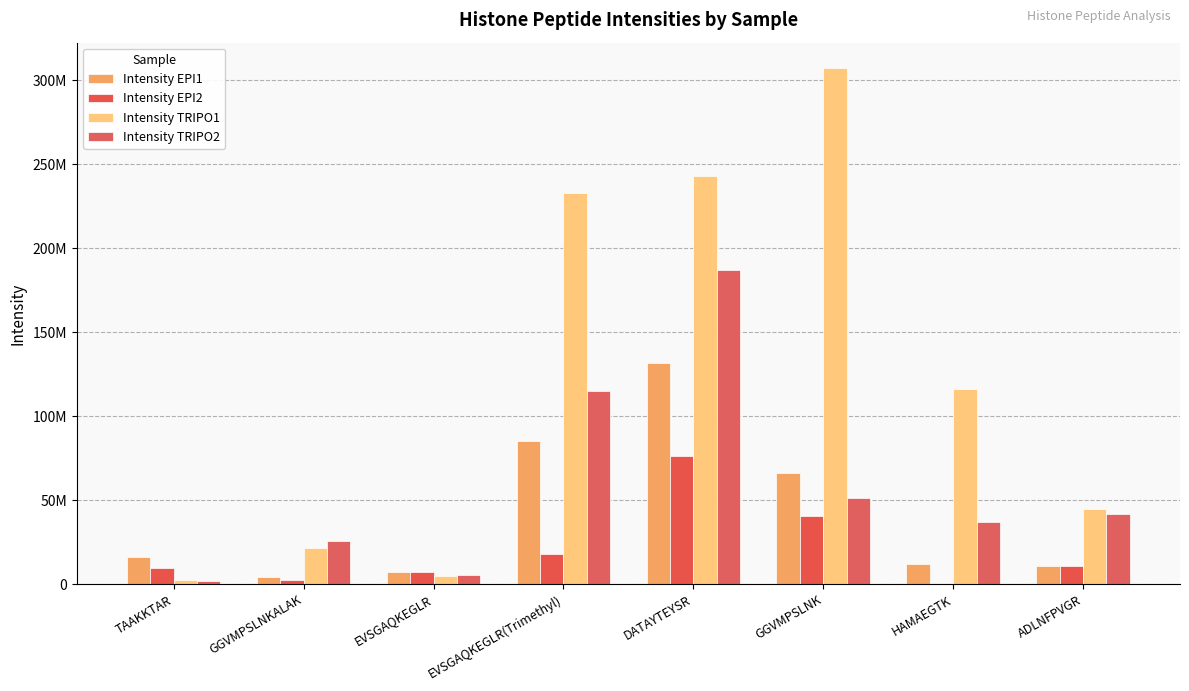

Rank the categories by Intensity EPI1 value from lowest to highest.

GGVMPSLNKALAK, EVSGAQKEGLR, ADLNFPVGR, HAMAEGTK, TAAKKTAR, GGVMPSLNK, EVSGAQKEGLR(Trimethyl), DATAYTEYSR